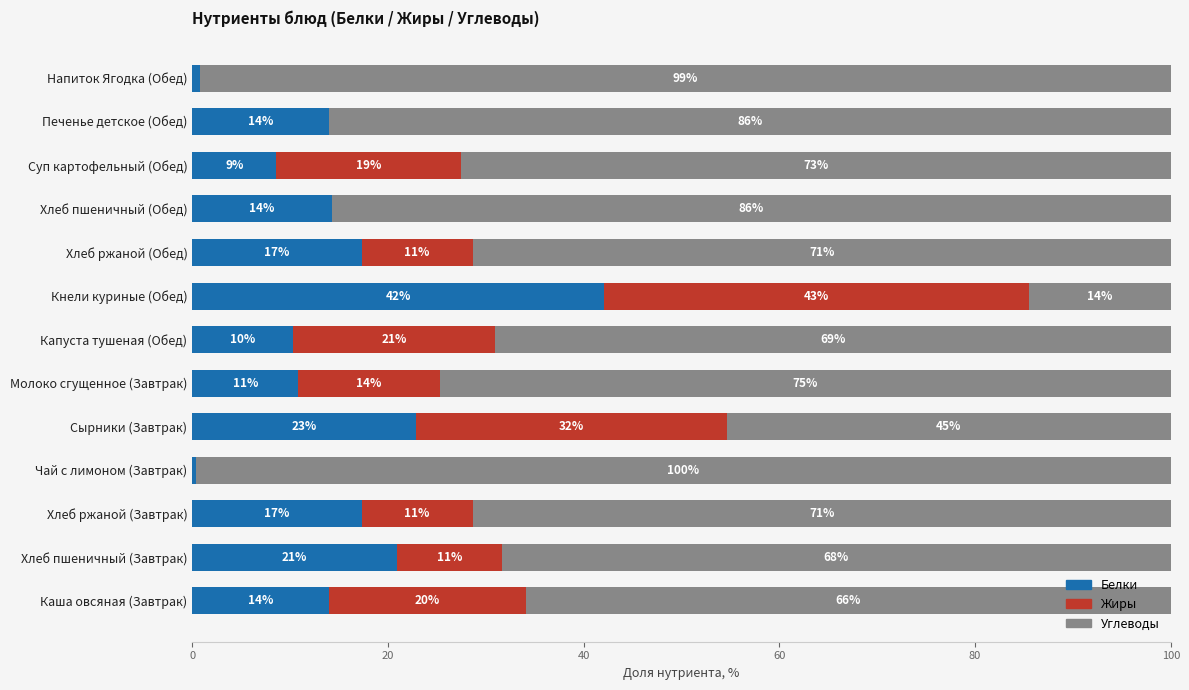

What is the total value across all series at Сырники (Завтрак)?

100.0